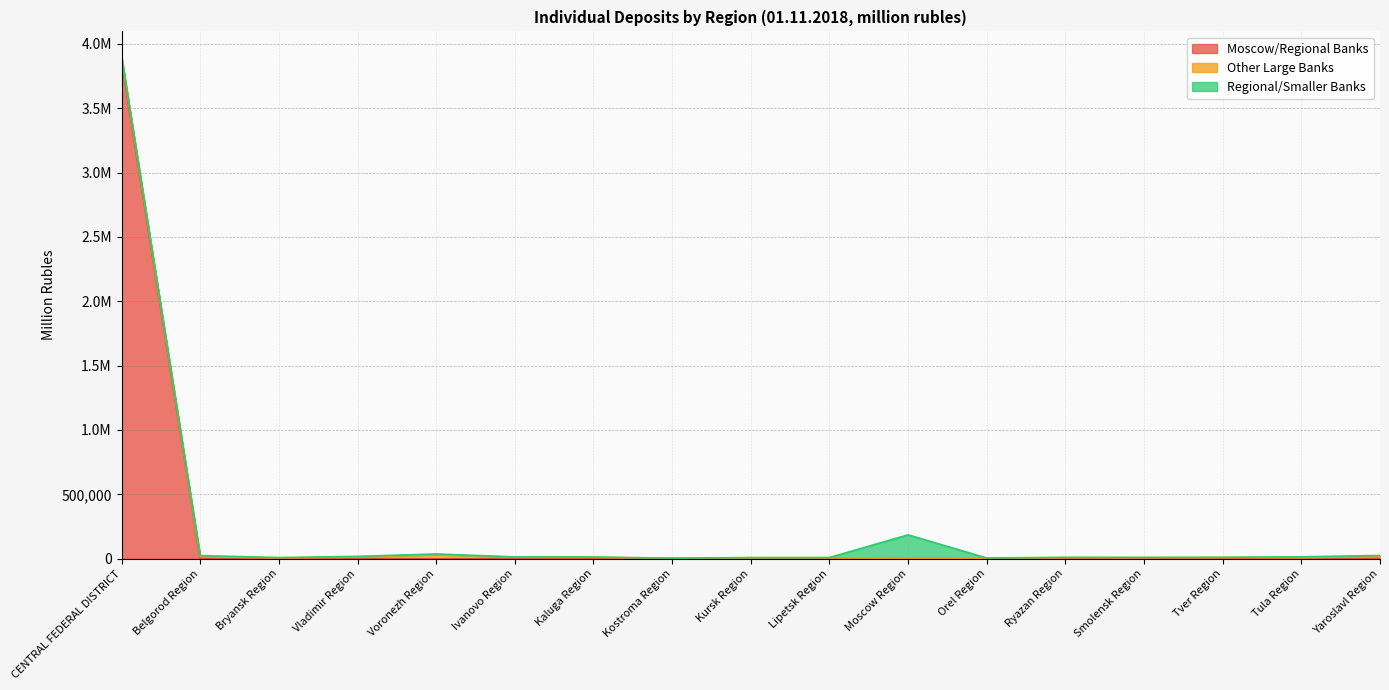

Where do Moscow/Regional Banks and Regional/Smaller Banks first cross each other?

CENTRAL FEDERAL DISTRICT and Belgorod Region